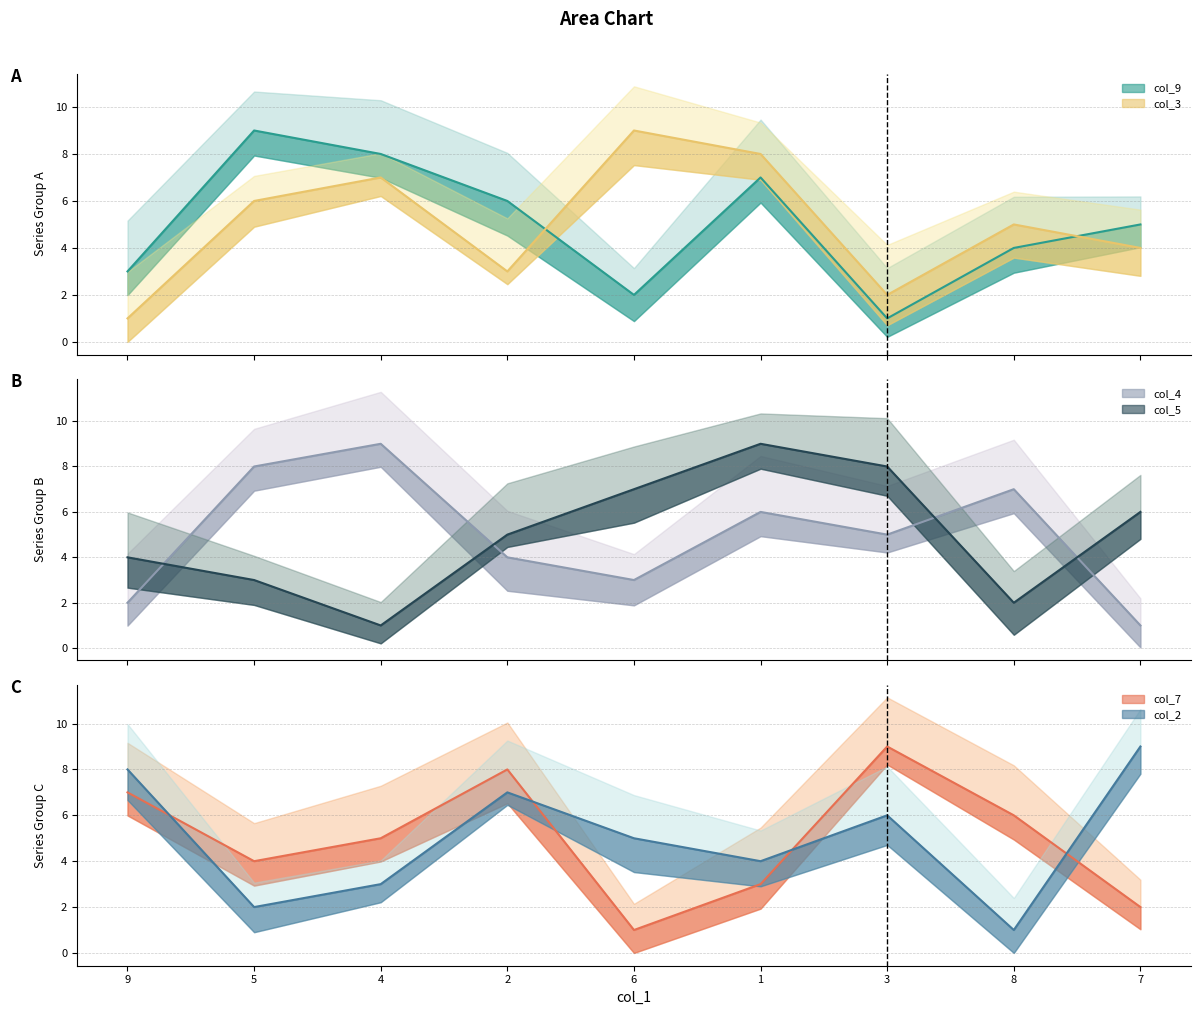

Where is the first local minimum for col_7?

5